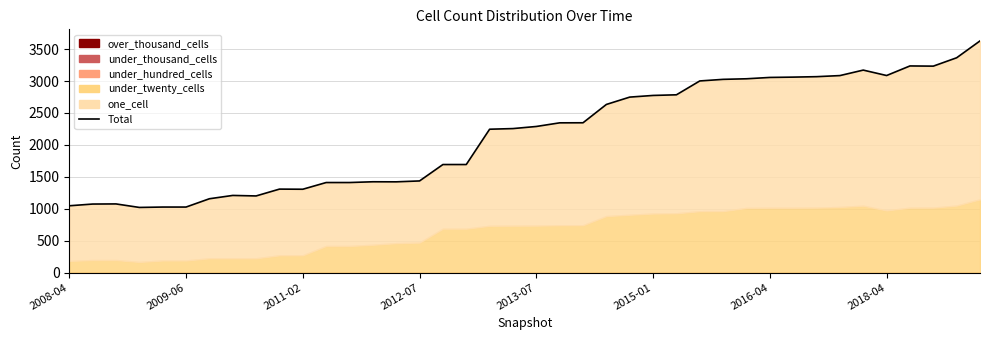

How many lines are shown in the chart?

1